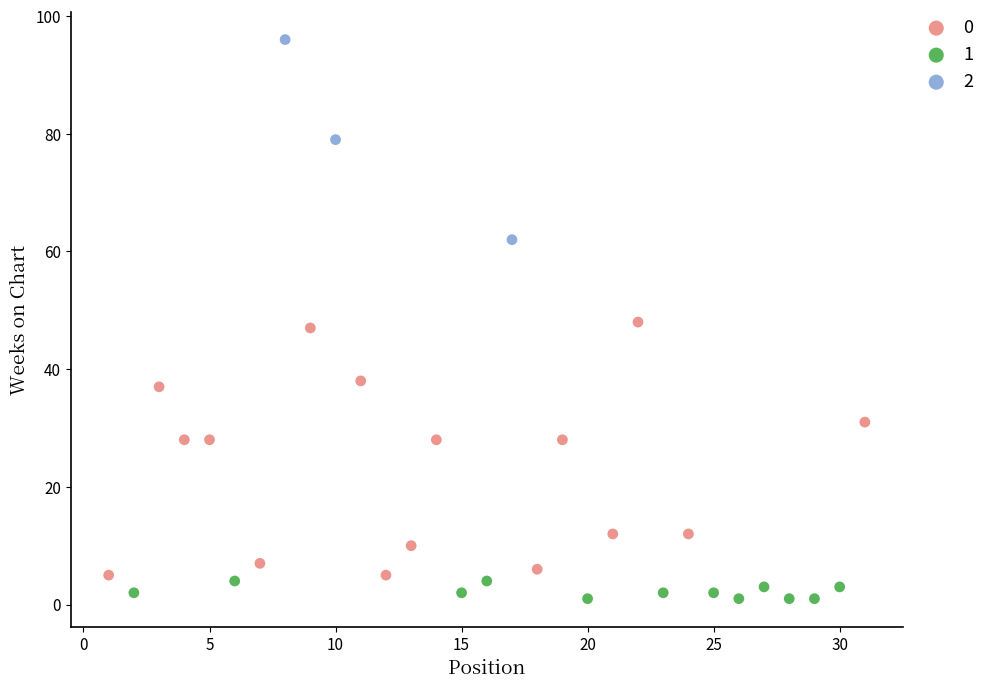

Which series has the widest spread of Y values?

0